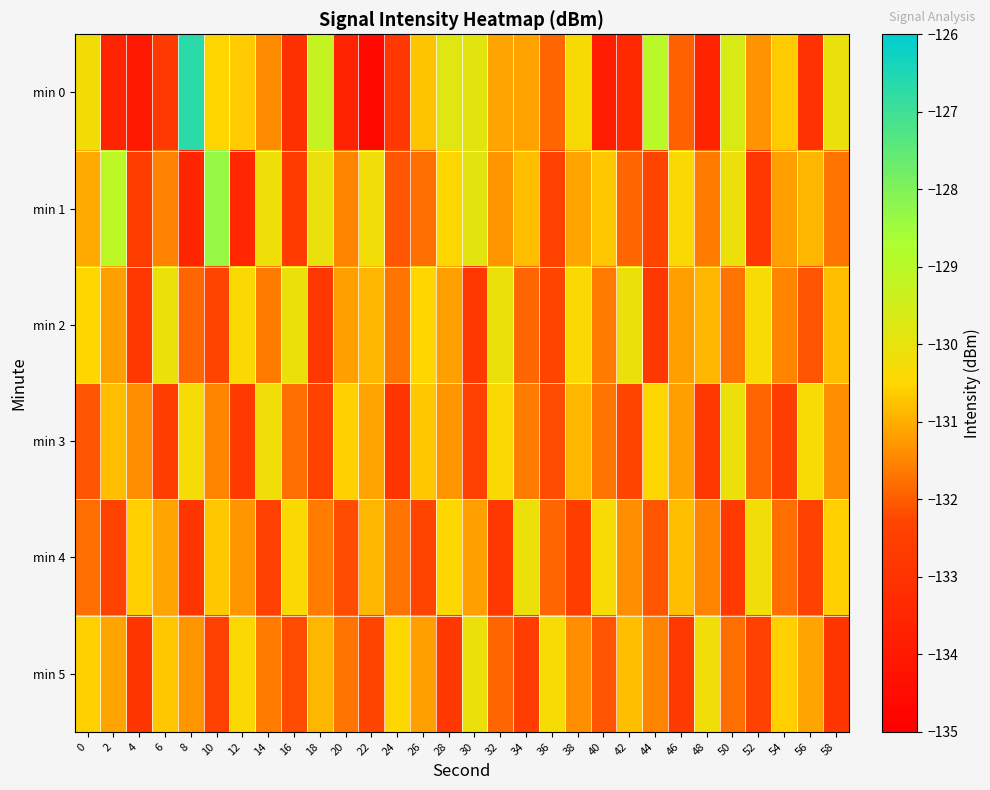

Which series has the widest spread of values?

min 0